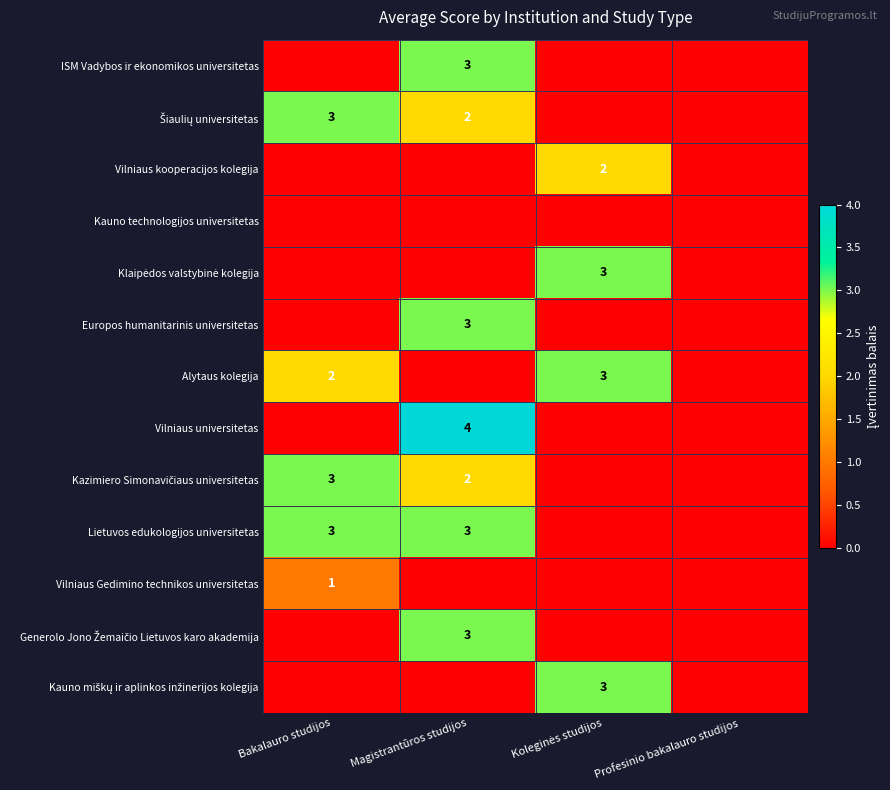

True or false: Lietuvos edukologijos universitetas has a value of 3 at Magistrantūros studijos.

True